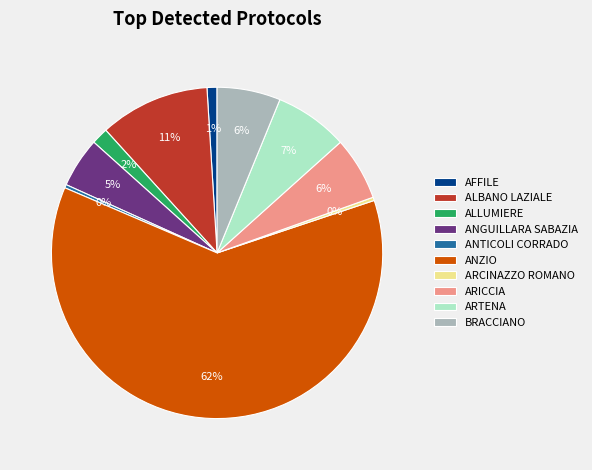

Between ARICCIA and ALBANO LAZIALE, which is larger?

ALBANO LAZIALE